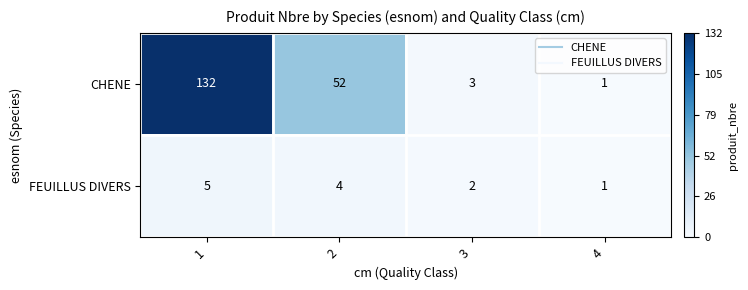

Is it true that CHENE equals 1 at 4?

True